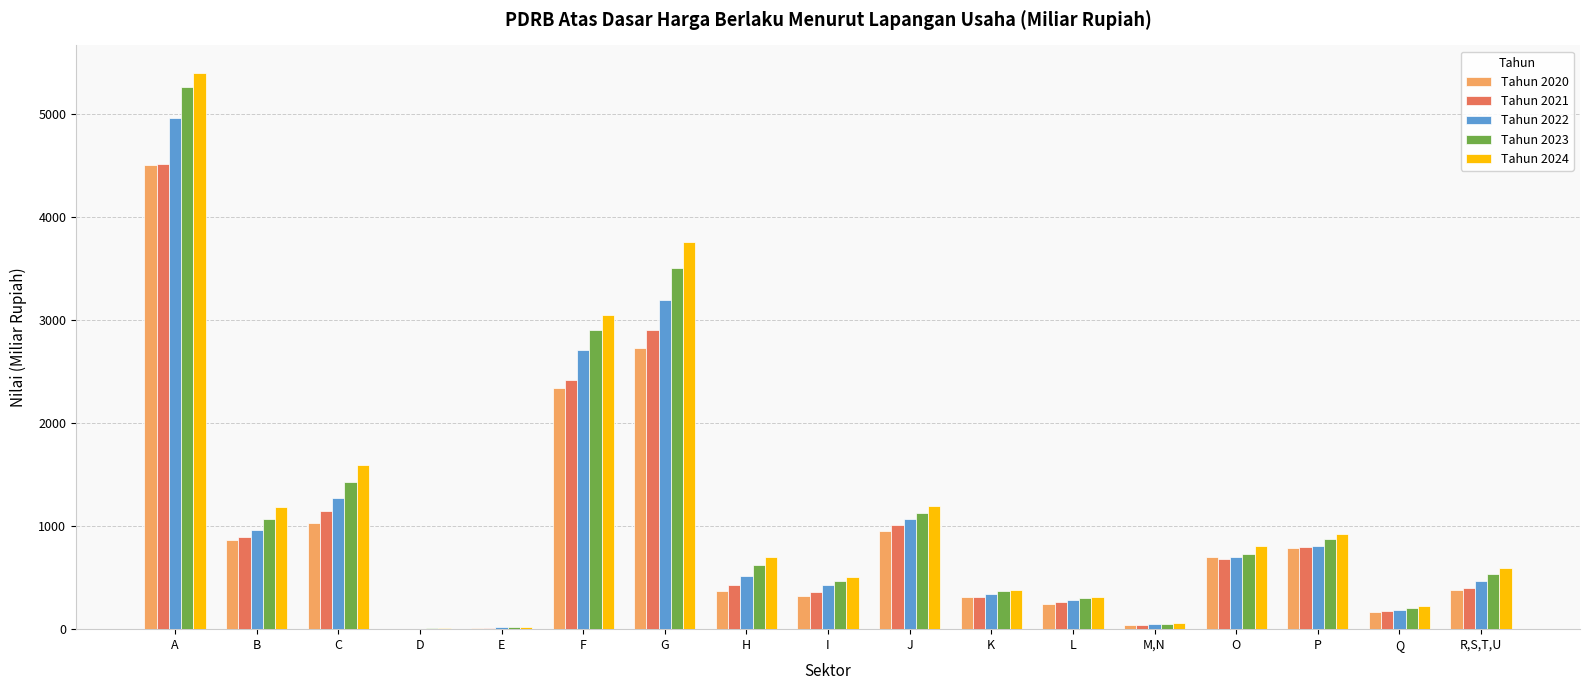

Which label corresponds to the largest value in the chart?

A